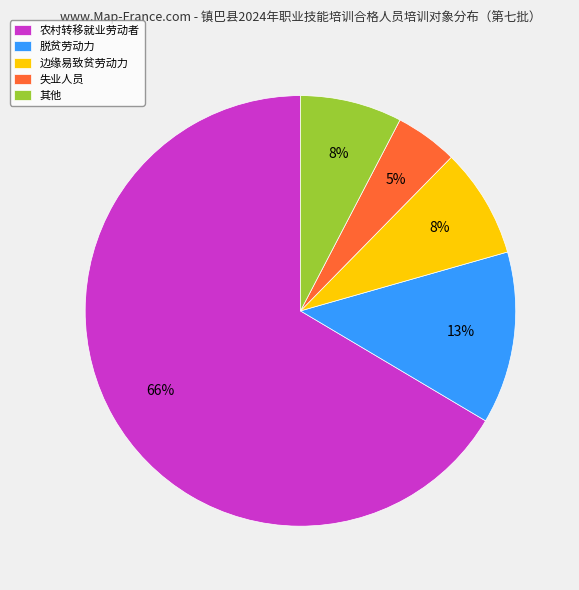

Count the number of slices in the pie.

5